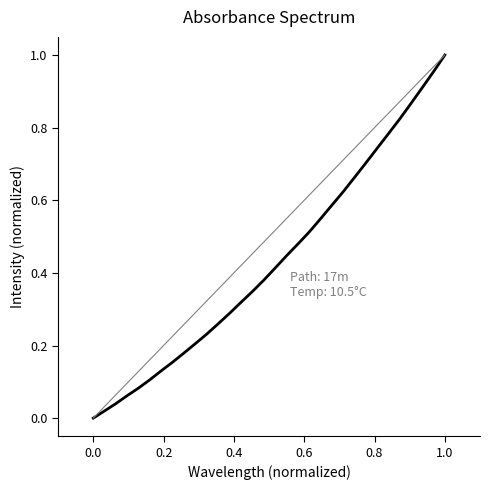

How many lines are shown in the chart?

1